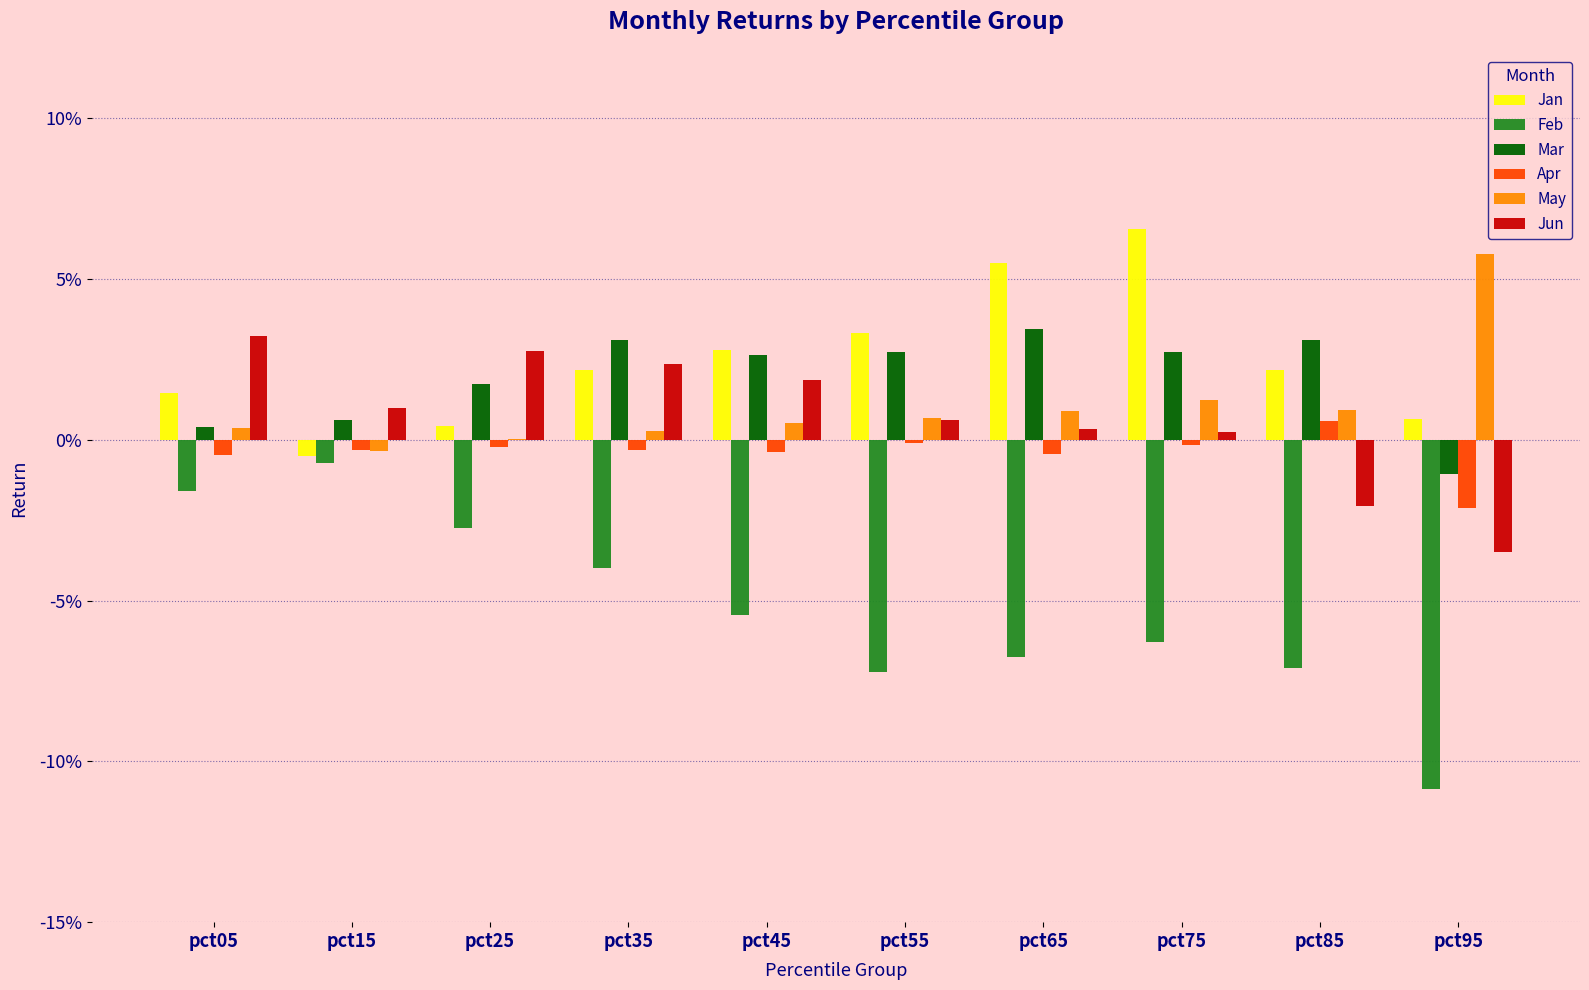

Where does the Jun series first go above 0?

pct05